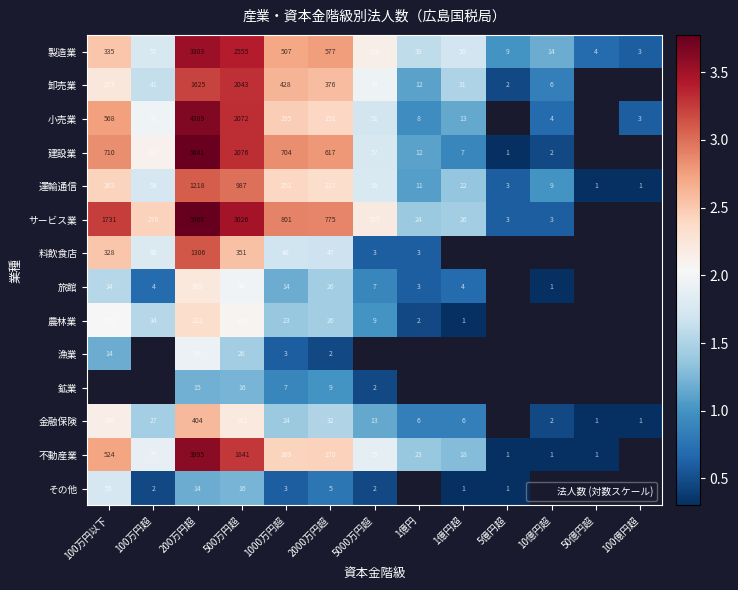

At how many categories does at least one series exceed 1?

10